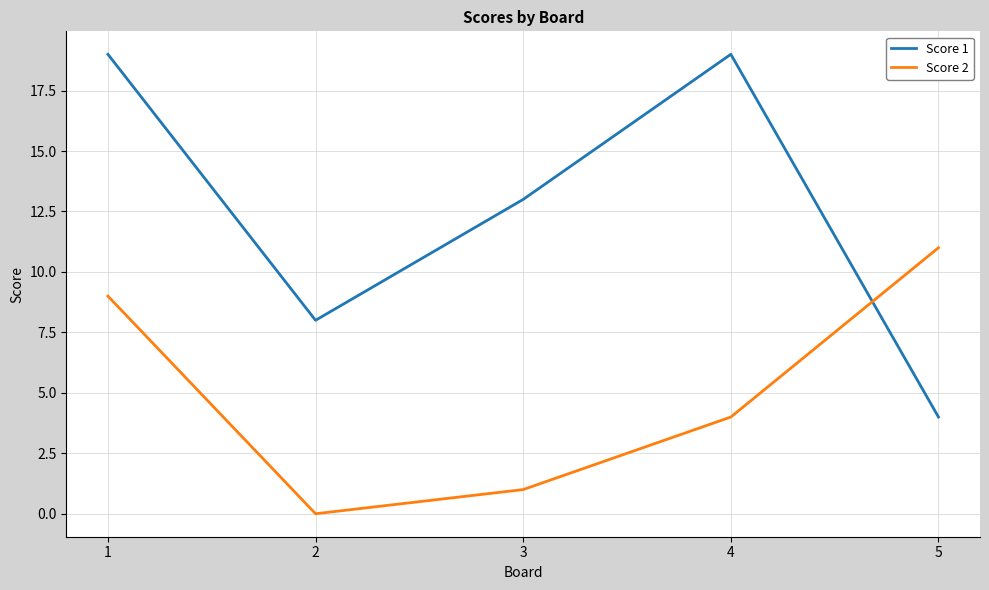

Where is Score 2 nearest to the value 5?

4